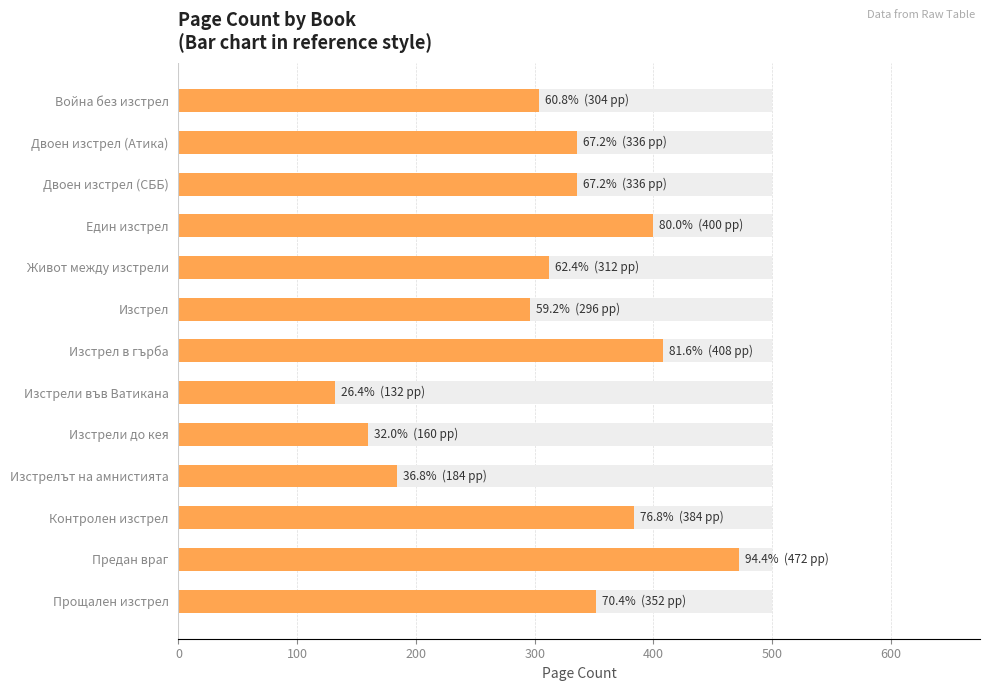

What value does the data have at Двоен изстрел (Атика), to the nearest 5?

335